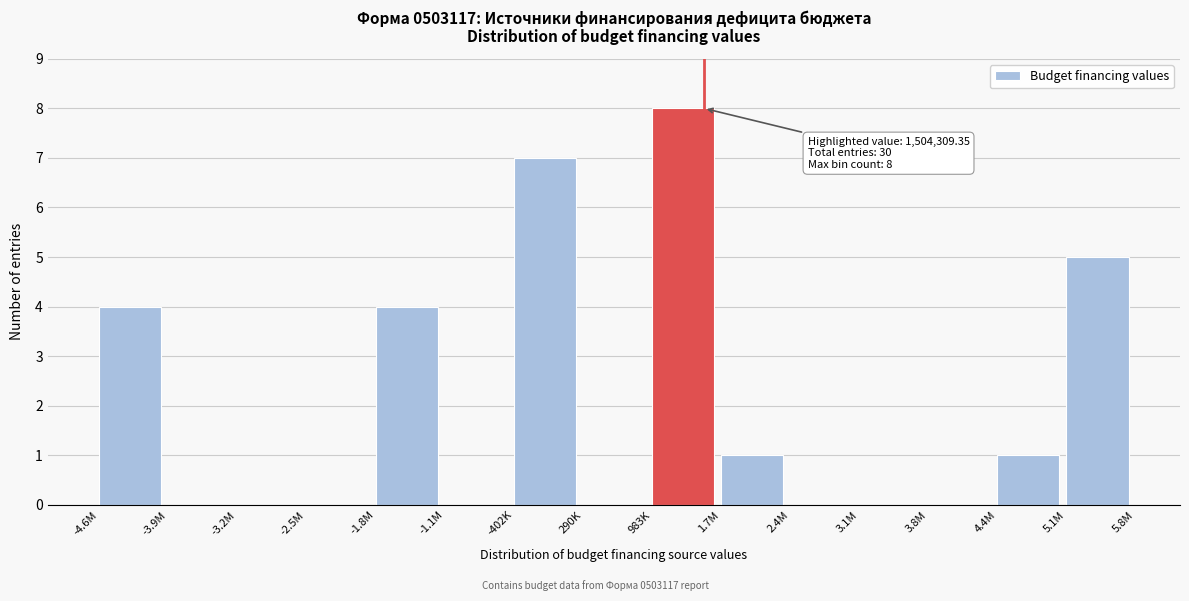

Reading left to right, transcribe all the data shown in this chart.

-4.6M=4	-3.9M=0	-3.2M=0	-2.5M=0	-1.8M=4	-1.1M=0	-402K=7	290K=0	983K=8	1.7M=1	2.4M=0	3.1M=0	3.8M=0	4.4M=1	5.1M=5